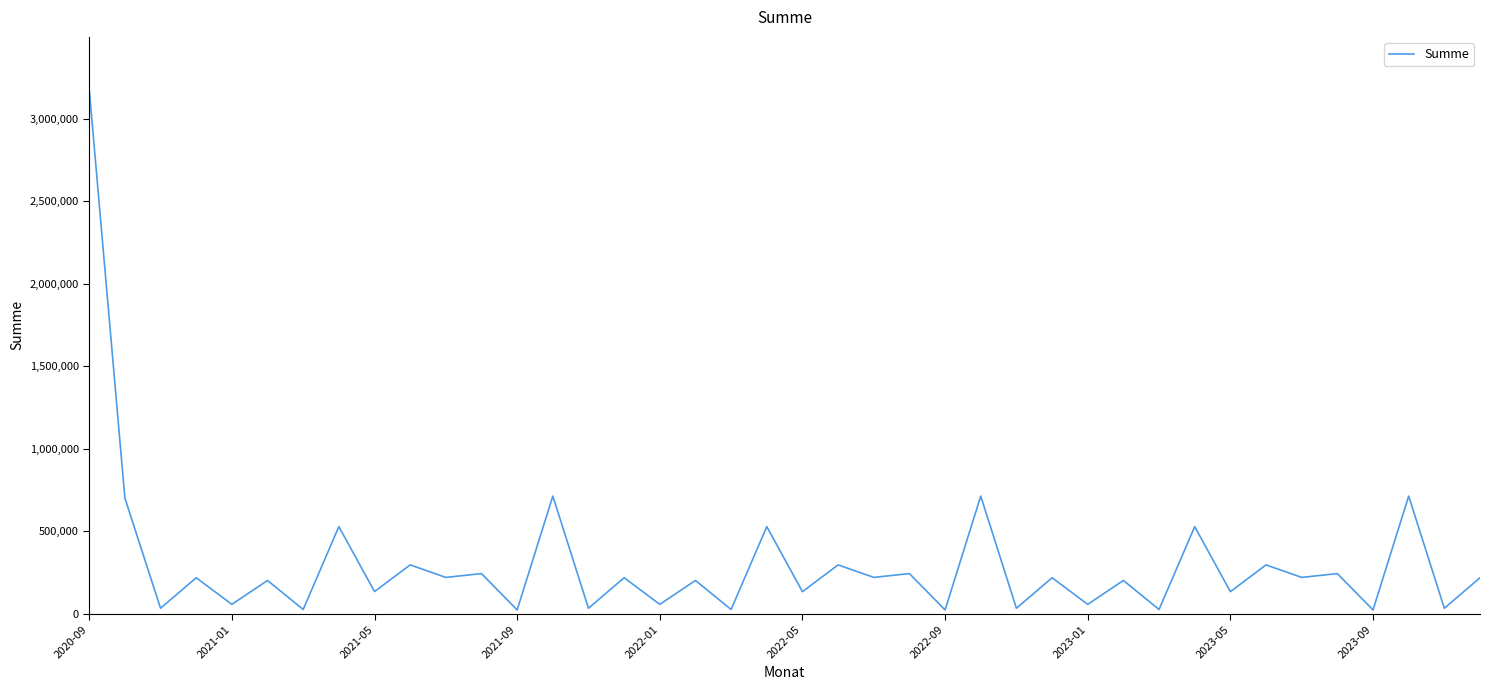

What is the difference between the maximum and minimum values?

3155070.9